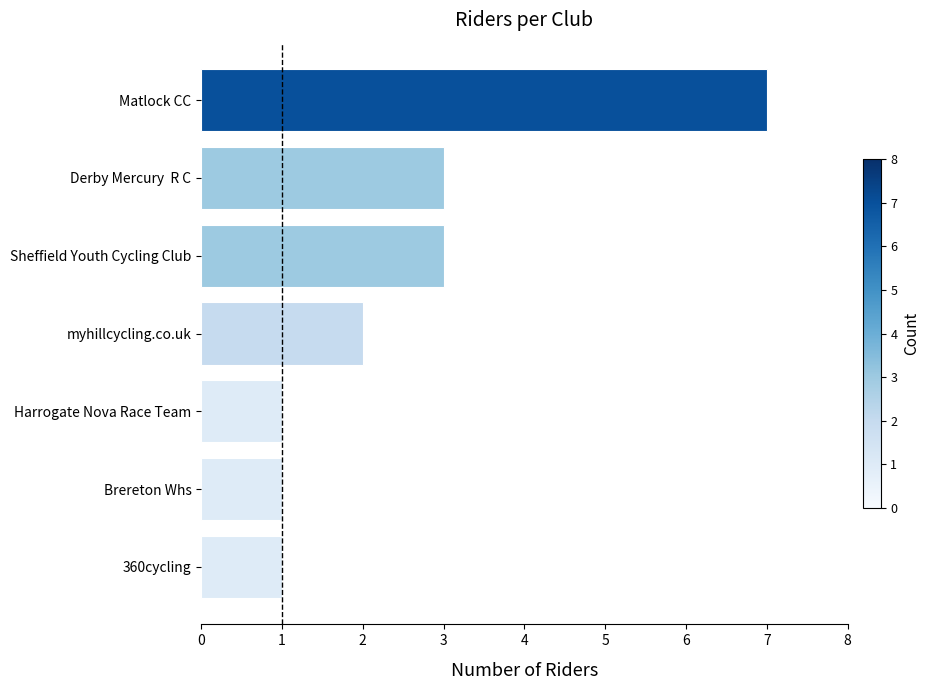

What is the change in value from Sheffield Youth Cycling Club to Matlock CC?

+4